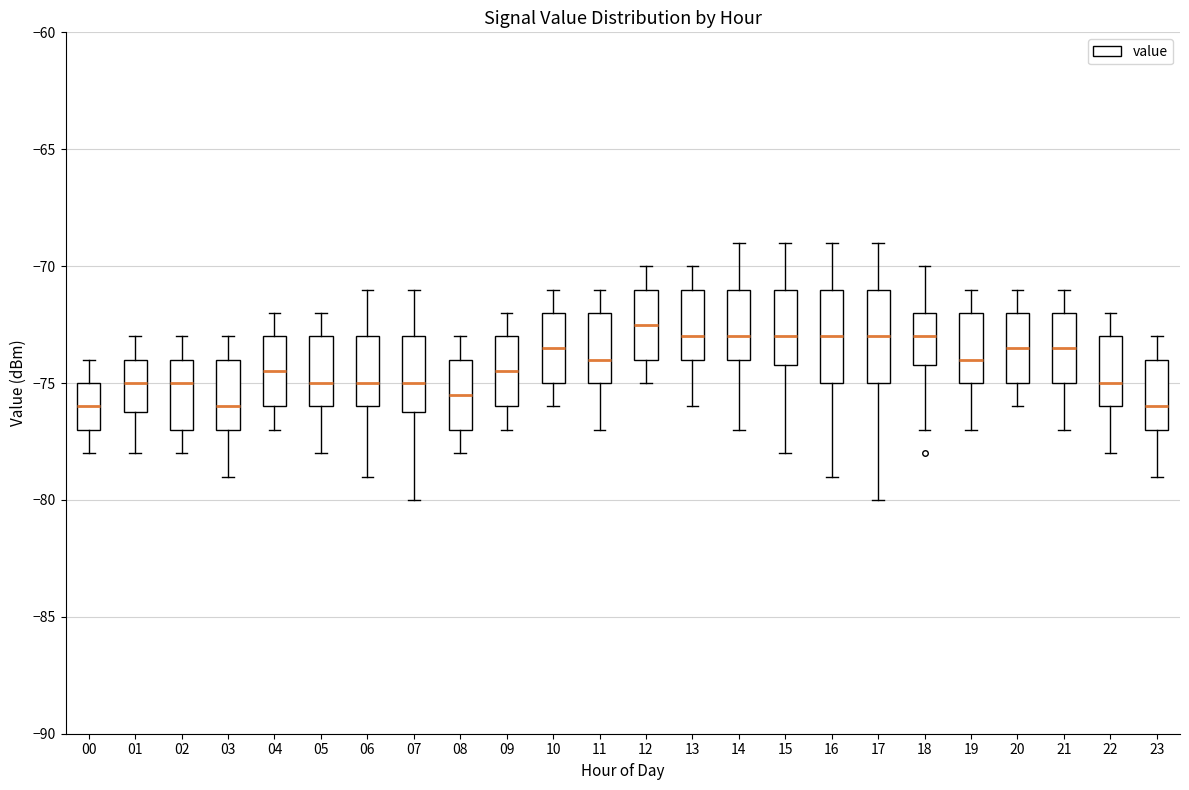

Reading left to right, transcribe this box plot: for each box, give where its median line is, the range the box spans, and where its two whiskers end, as read against the y-axis. The values are not printed on the chart, so give them approximately, as read against the axis.

00: median -76.0, box -77.0 to -75.0, whiskers -78.0 to -74.0
01: median -75.0, box -76.0 to -74.0, whiskers -78.0 to -73.0
02: median -75.0, box -77.0 to -74.0, whiskers -78.0 to -73.0
03: median -76.0, box -77.0 to -74.0, whiskers -79.0 to -73.0
04: median -74.5, box -76.0 to -73.0, whiskers -77.0 to -72.0
05: median -75.0, box -76.0 to -73.0, whiskers -78.0 to -72.0
06: median -75.0, box -76.0 to -73.0, whiskers -79.0 to -71.0
07: median -75.0, box -76.0 to -73.0, whiskers -80.0 to -71.0
08: median -75.5, box -77.0 to -74.0, whiskers -78.0 to -73.0
09: median -74.5, box -76.0 to -73.0, whiskers -77.0 to -72.0
10: median -73.5, box -75.0 to -72.0, whiskers -76.0 to -71.0
11: median -74.0, box -75.0 to -72.0, whiskers -77.0 to -71.0
12: median -72.5, box -74.0 to -71.0, whiskers -75.0 to -70.0
13: median -73.0, box -74.0 to -71.0, whiskers -76.0 to -70.0
14: median -73.0, box -74.0 to -71.0, whiskers -77.0 to -69.0
15: median -73.0, box -74.0 to -71.0, whiskers -78.0 to -69.0
16: median -73.0, box -75.0 to -71.0, whiskers -79.0 to -69.0
17: median -73.0, box -75.0 to -71.0, whiskers -80.0 to -69.0
18: median -73.0, box -74.0 to -72.0, whiskers -77.0 to -70.0
19: median -74.0, box -75.0 to -72.0, whiskers -77.0 to -71.0
20: median -73.5, box -75.0 to -72.0, whiskers -76.0 to -71.0
21: median -73.5, box -75.0 to -72.0, whiskers -77.0 to -71.0
22: median -75.0, box -76.0 to -73.0, whiskers -78.0 to -72.0
23: median -76.0, box -77.0 to -74.0, whiskers -79.0 to -73.0